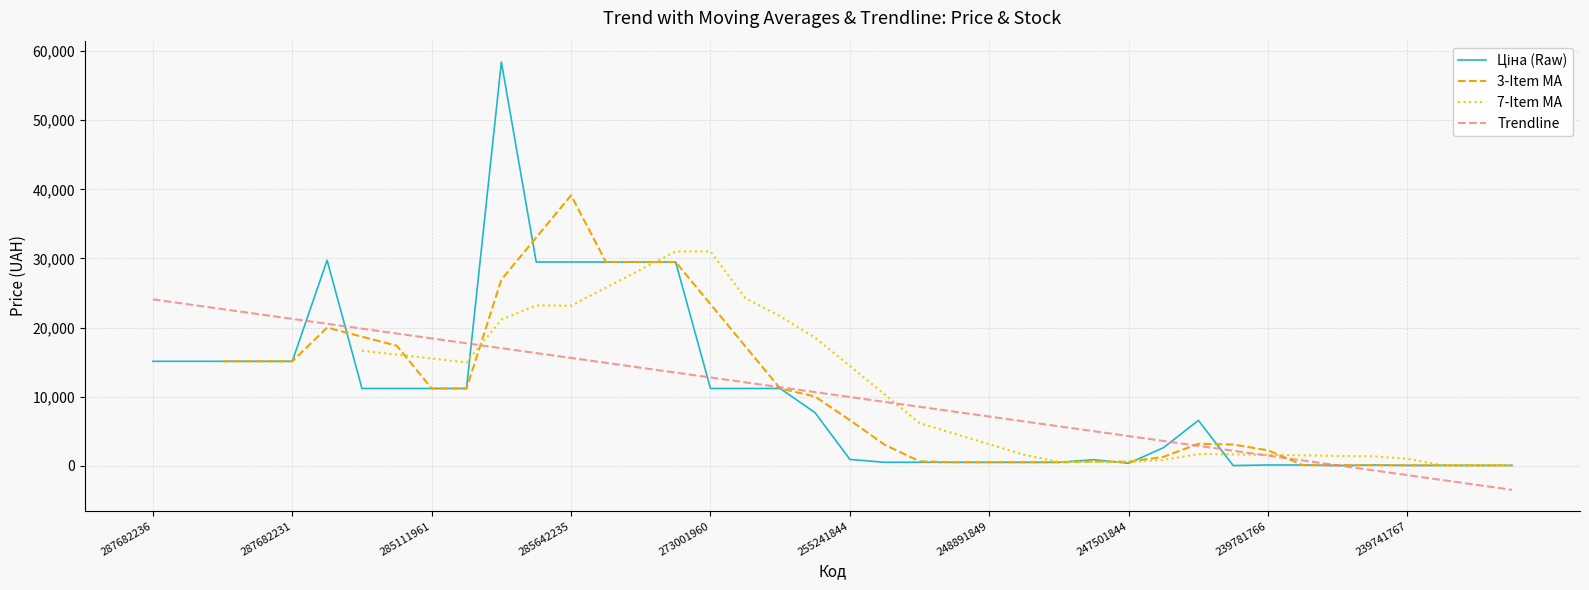

What is the total value across all series at 37?

-1852.8